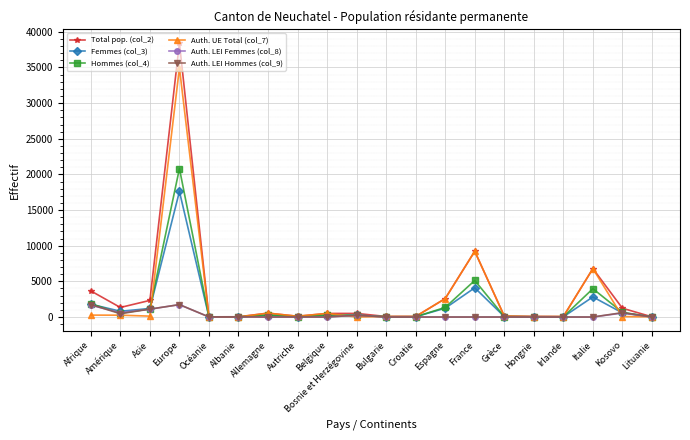

Which category has the highest value across all series?

Europe